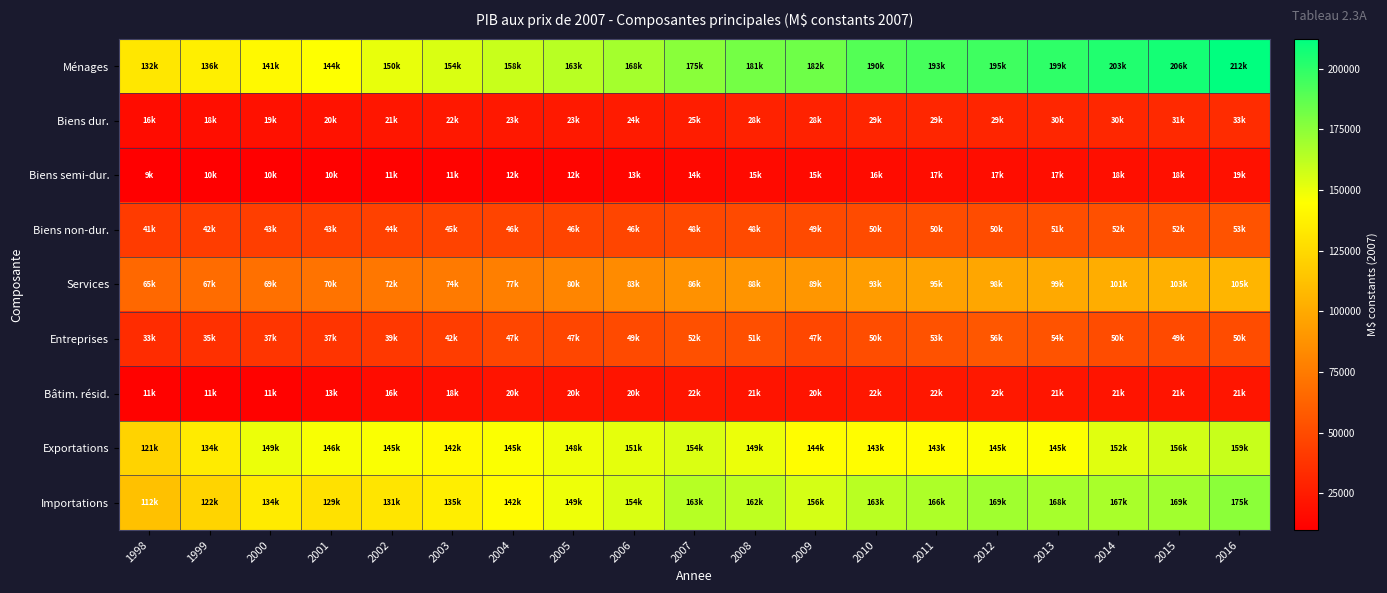

Reading left to right, extract all data points from this chart.

Ménages: 1998=132091	1999=136734	2000=141582	2001=144950	2002=150675	2003=154931	2004=158976	2005=163416	2006=168568	2007=175657	2008=181409	2009=182732	2010=190107	2011=193618	2012=195707	2013=199716	2014=203308	2015=206465	2016=212371
Biens dur.: 1998=16733	1999=18005	2000=19102	2001=20016	2002=21897	2003=22879	2004=23188	2005=23534	2006=24563	2007=25879	2008=28166	2009=28109	2010=29890	2011=29991	2012=29975	2013=30531	2014=30870	2015=31660	2016=33388
Biens semi-dur.: 1998=9800	1999=10018	2000=10423	2001=10883	2002=11421	2003=11942	2004=12466	2005=12993	2006=13669	2007=14445	2008=15361	2009=15615	2010=16786	2011=17024	2012=17202	2013=17719	2014=18137	2015=18762	2016=19226
Biens non-dur.: 1998=41514	1999=42488	2000=43414	2001=43721	2002=44858	2003=45604	2004=46095	2005=46269	2006=46900	2007=48404	2008=48996	2009=49592	2010=50057	2011=50637	2012=50505	2013=51706	2014=52375	2015=52726	2016=53892
Services: 1998=65170	1999=67220	2000=69505	2001=70991	2002=72867	2003=74780	2004=77473	2005=80823	2006=83524	2007=86929	2008=88886	2009=89416	2010=93374	2011=95966	2012=98025	2013=99760	2014=101926	2015=103317	2016=105865
Entreprises: 1998=33362	1999=35878	2000=37997	2001=37723	2002=39734	2003=42364	2004=47085	2005=47080	2006=49052	2007=52166	2008=51877	2009=47482	2010=50702	2011=53334	2012=56180	2013=54306	2014=50398	2015=49318	2016=50480
Bâtim. résid.: 1998=11073	1999=11448	2000=11626	2001=13652	2002=16811	2003=18274	2004=20881	2005=20785	2006=20816	2007=22009	2008=21228	2009=20705	2010=22742	2011=22775	2012=22932	2013=21378	2014=21039	2015=21003	2016=21626
Exportations: 1998=121505	1999=134761	2000=149643	2001=146405	2002=145994	2003=142699	2004=145772	2005=148819	2006=151508	2007=154418	2008=149595	2009=144191	2010=143583	2011=143612	2012=145775	2013=145406	2014=152949	2015=156839	2016=159640
Importations: 1998=112250	1999=122530	2000=134779	2001=129028	2002=131216	2003=135722	2004=142953	2005=149455	2006=154840	2007=163866	2008=162114	2009=156041	2010=163286	2011=166237	2012=169744	2013=168411	2014=167384	2015=169390	2016=175365